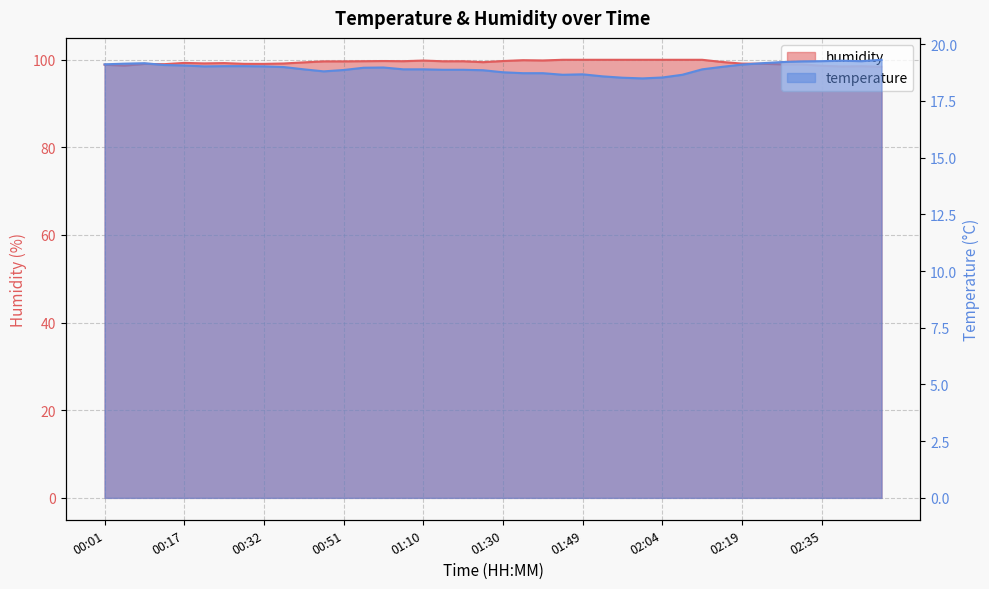

What is the sum of all temperature values?

757.5